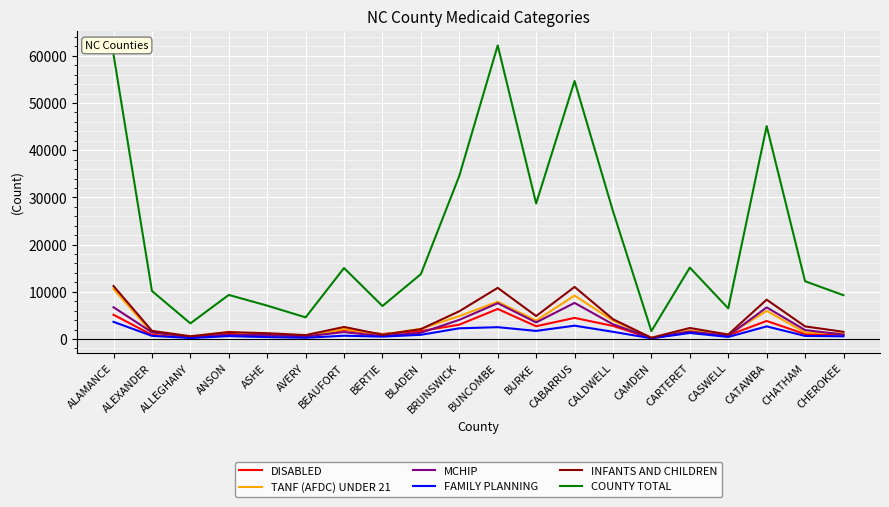

The value of COUNTY TOTAL at CABARRUS is 95423. True or false?

False